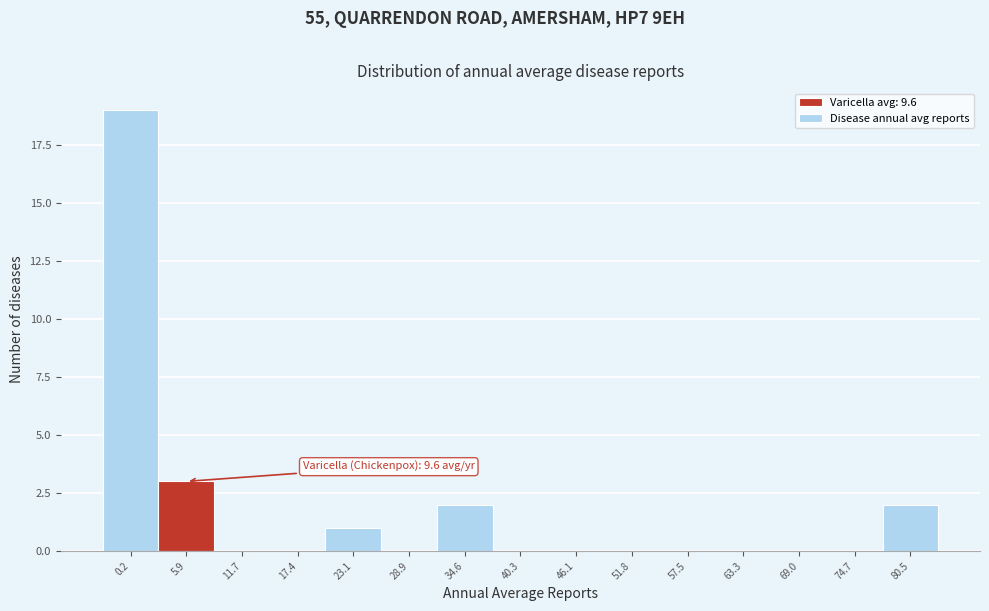

Reading left to right, what are all the values shown in this chart?

0.2=19	5.9=3	11.7=0	17.4=0	23.1=1	28.9=0	34.6=2	40.3=0	46.1=0	51.8=0	57.5=0	63.3=0	69.0=0	74.7=0	80.5=2